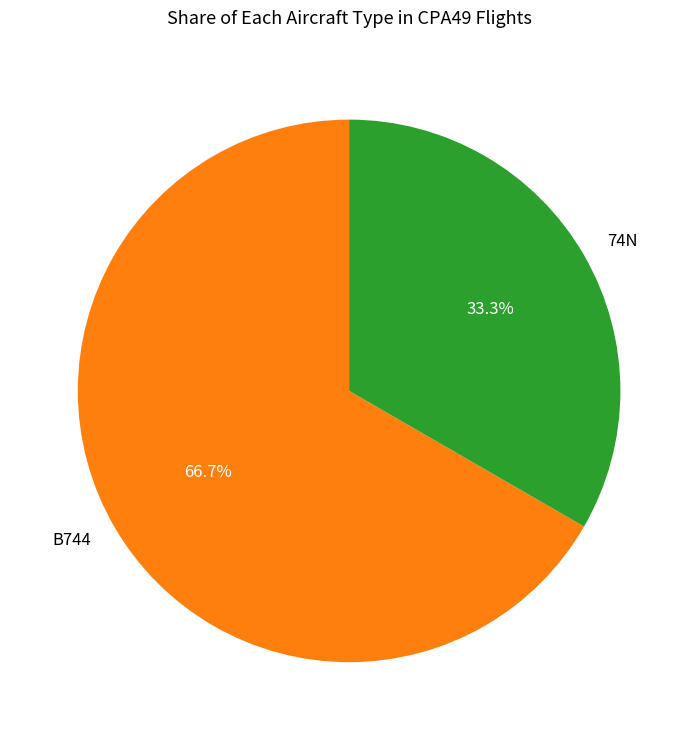

To the nearest percent, what portion does 74N represent?

33%